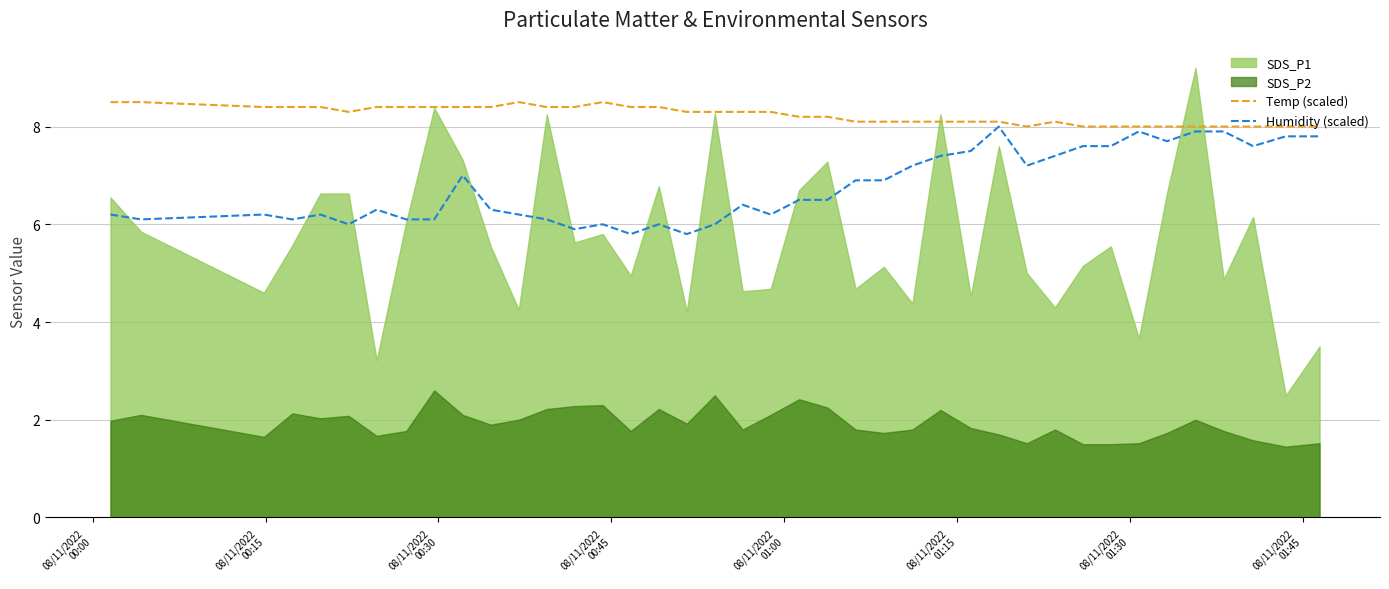

True or false: Temp (scaled) has more than 2 points higher than both neighbors.

True